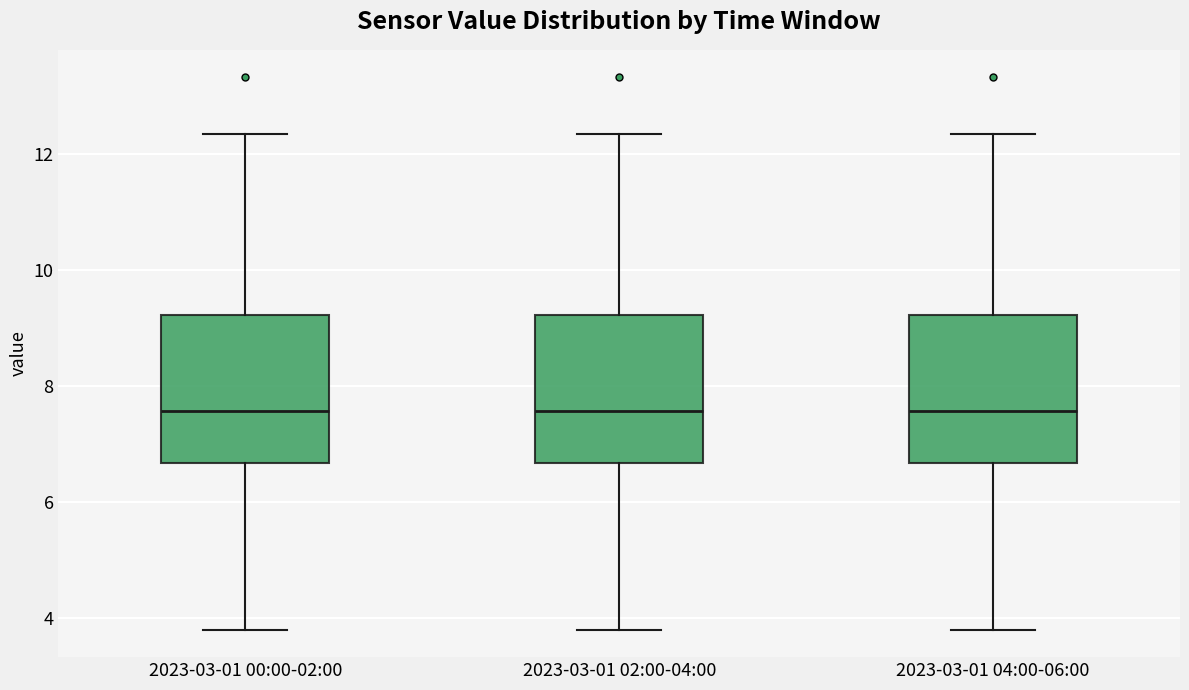

Reading left to right, read every box against the y-axis: the position of its median line, the range the box covers, and the ends of its whiskers. The values are not printed on the chart, so give them approximately, as read against the axis.

2023-03-01 00:00-02:00: median 7.6, box 6.6 to 9.2, whiskers 3.8 to 12.4
2023-03-01 02:00-04:00: median 7.6, box 6.6 to 9.2, whiskers 3.8 to 12.4
2023-03-01 04:00-06:00: median 7.6, box 6.6 to 9.2, whiskers 3.8 to 12.4